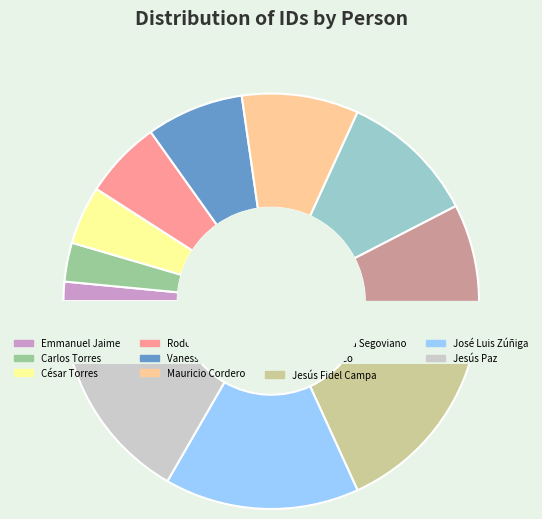

To the nearest percent, what is the average slice percentage?

9%